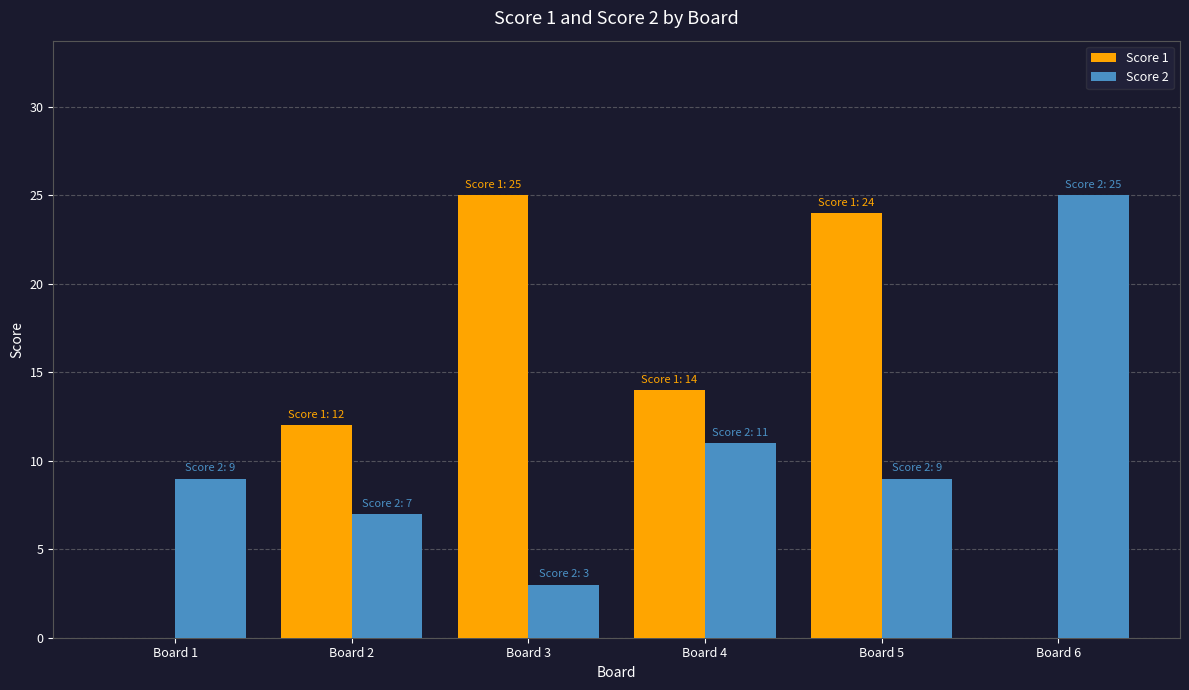

Which series has the largest total across all categories?

Score 1